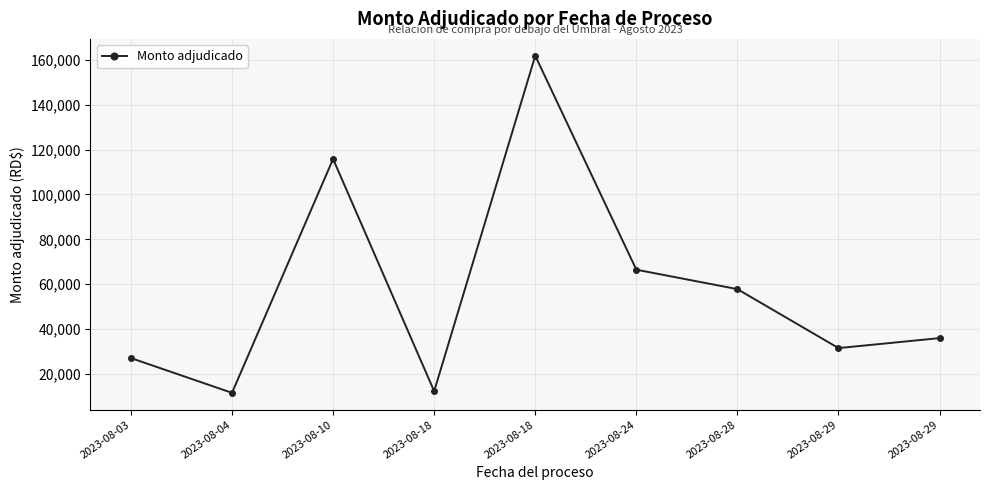

Rank the categories by value from highest to lowest.

2023-08-18, 2023-08-10, 2023-08-24, 2023-08-28, 2023-08-29, 2023-08-29, 2023-08-03, 2023-08-18, 2023-08-04